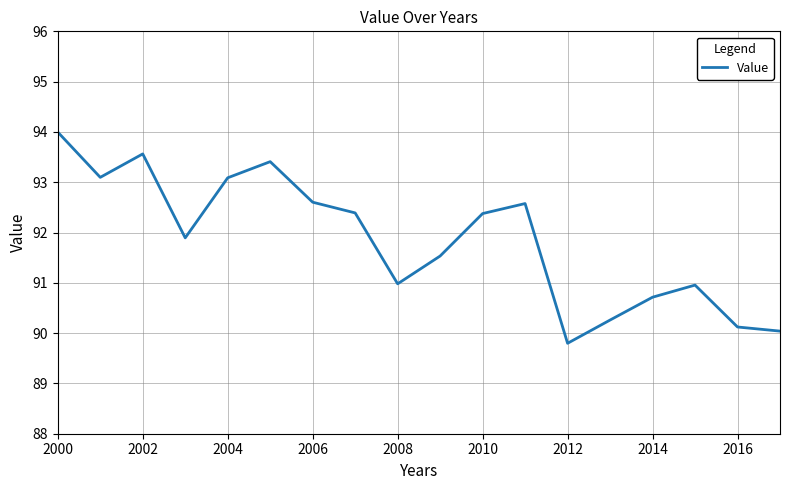

What is the greatest value displayed?

94.0